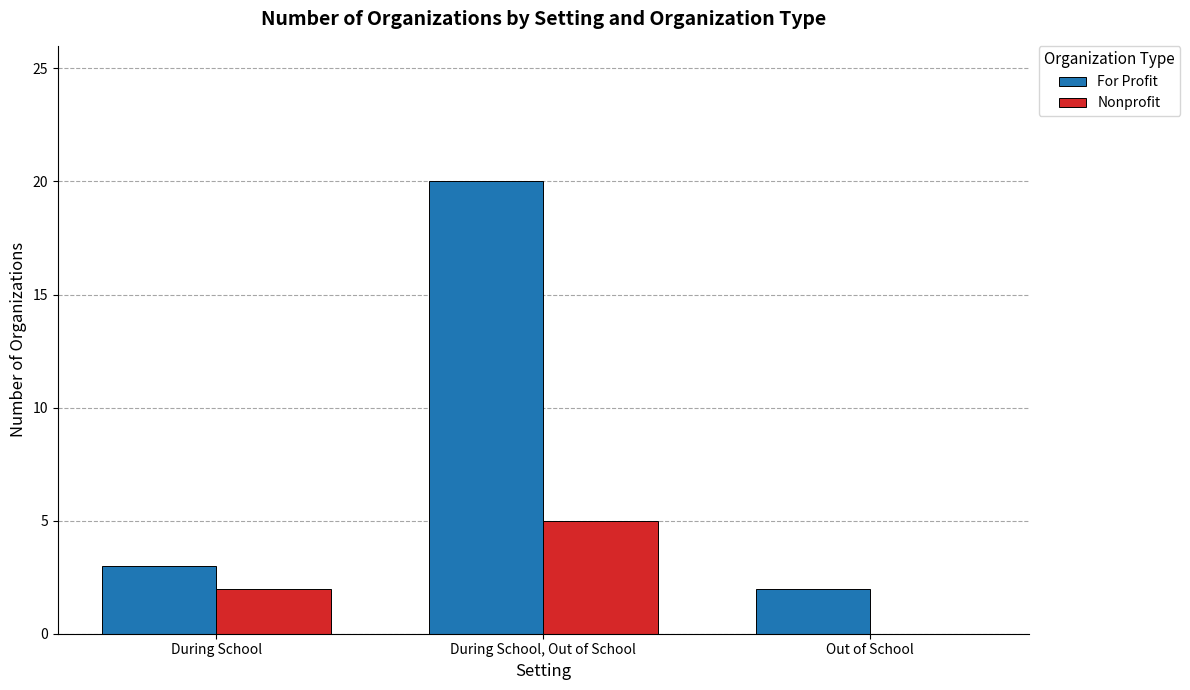

What is the greatest value displayed?

20